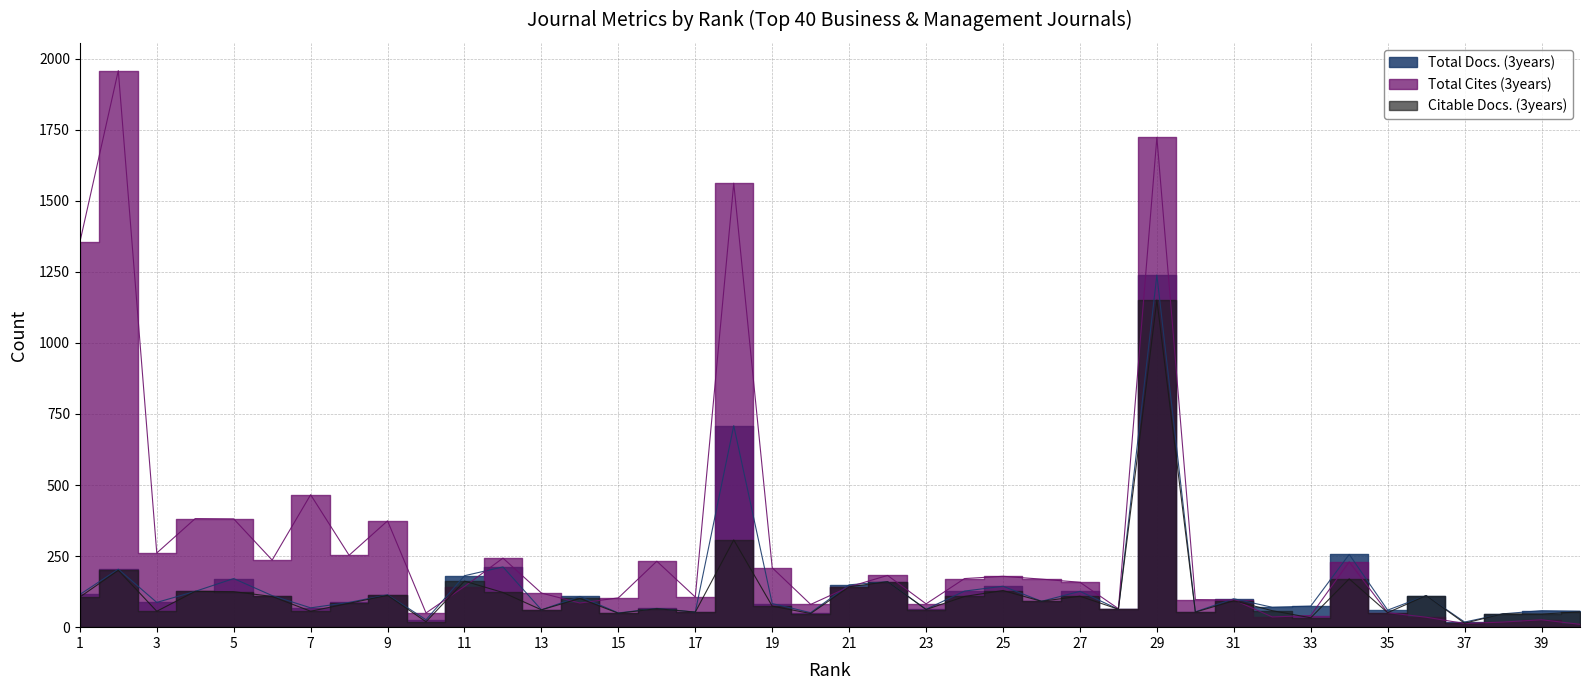

At which category does Citable Docs. (3years) reach its first local peak?

2